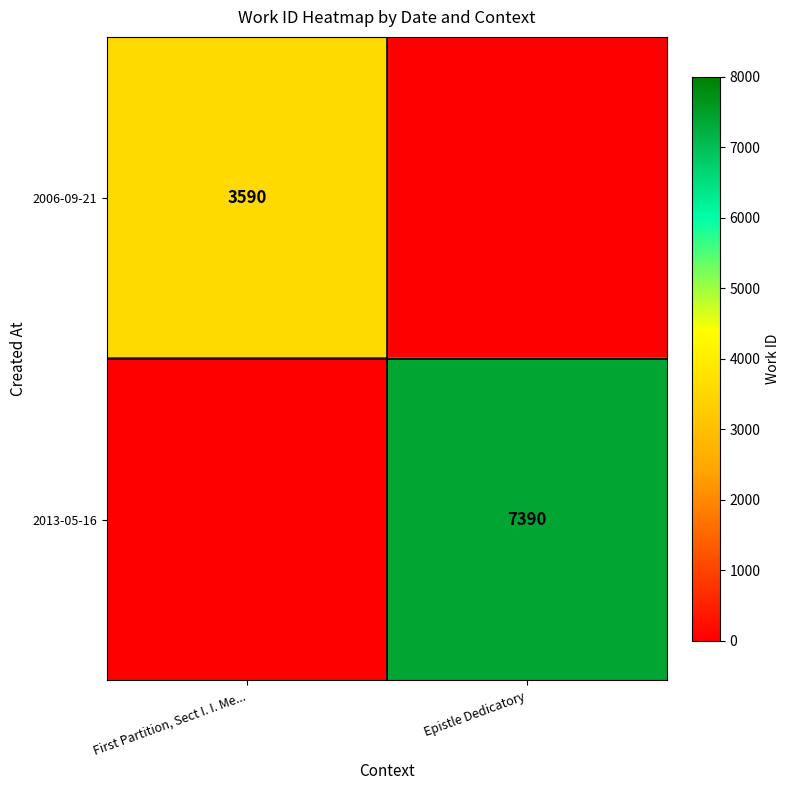

What is the total value across all series at Epistle Dedicatory?

7390